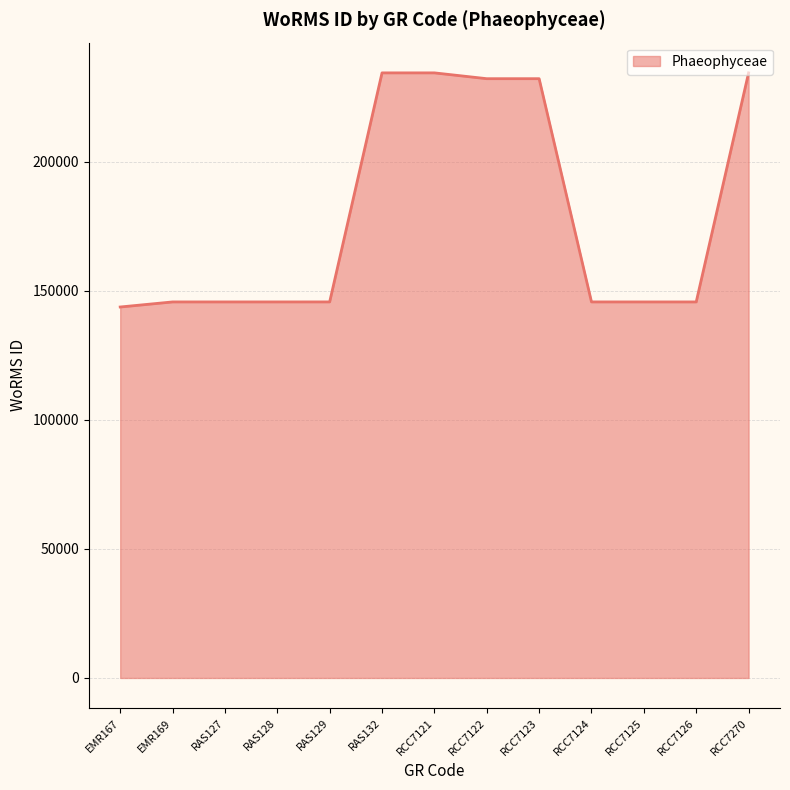

How many distinct data groups are displayed?

1